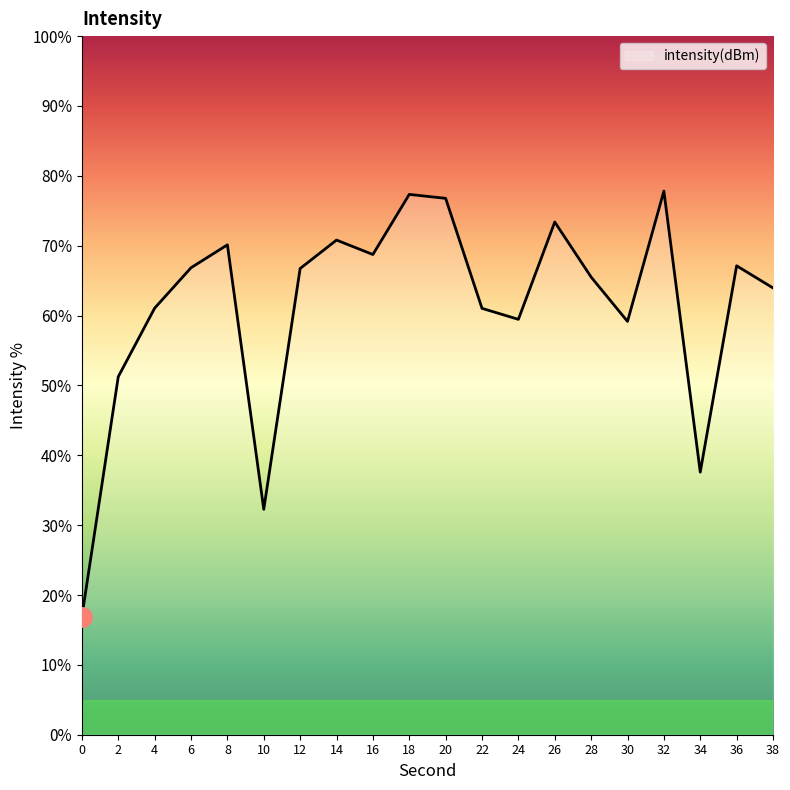

Is it true that the value at 2 is 51.2?

True